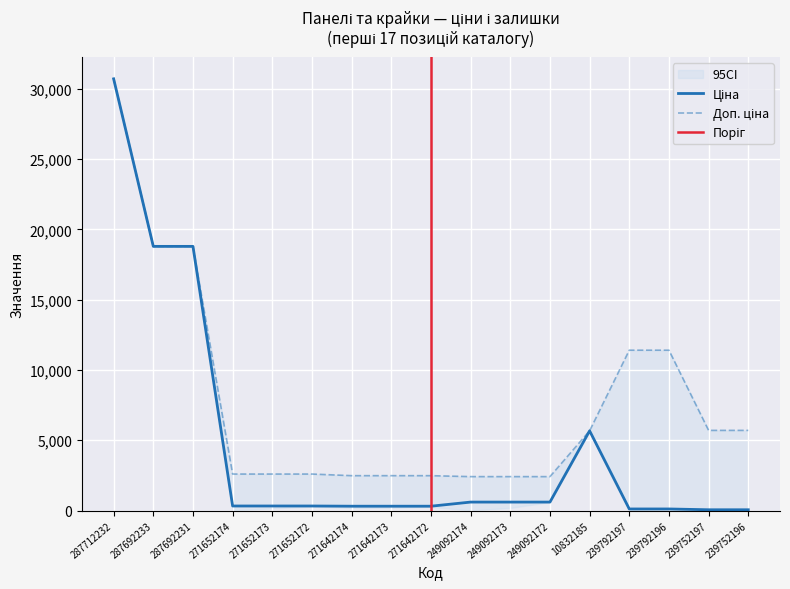

True or false: Доп. ціна has more than 1 interior local peaks.

False